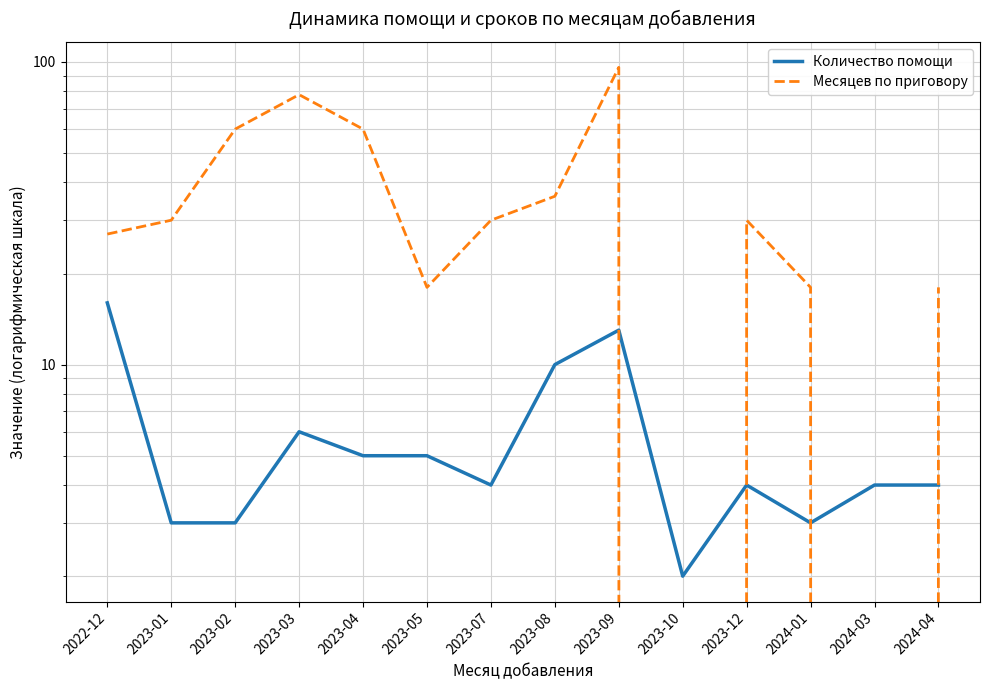

In Месяцев по приговору, how many points are higher than both neighbors (excluding endpoints)?

3